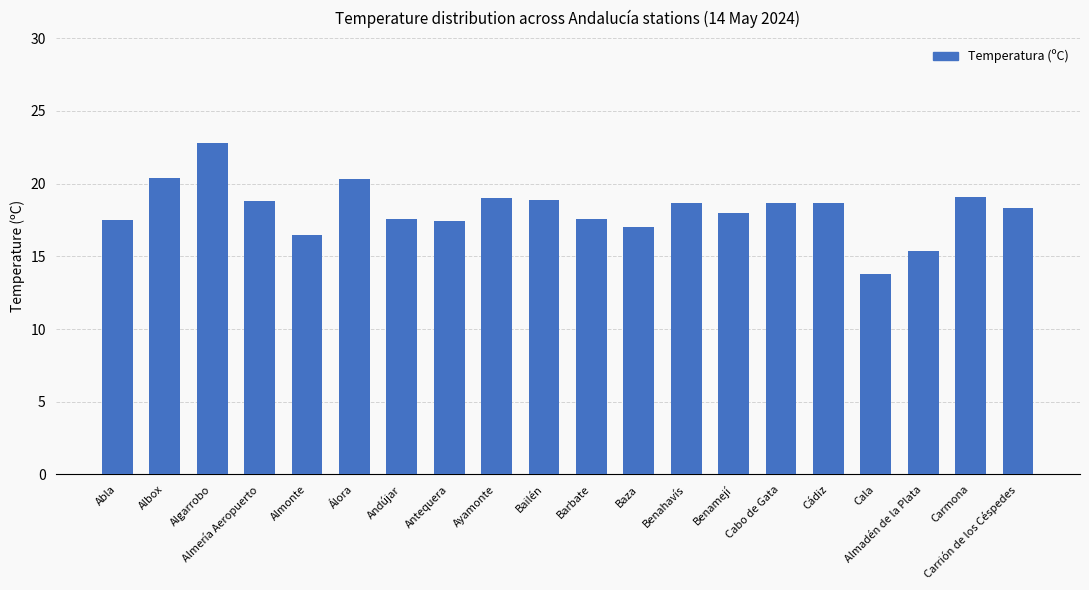

What is the average value?

18.2